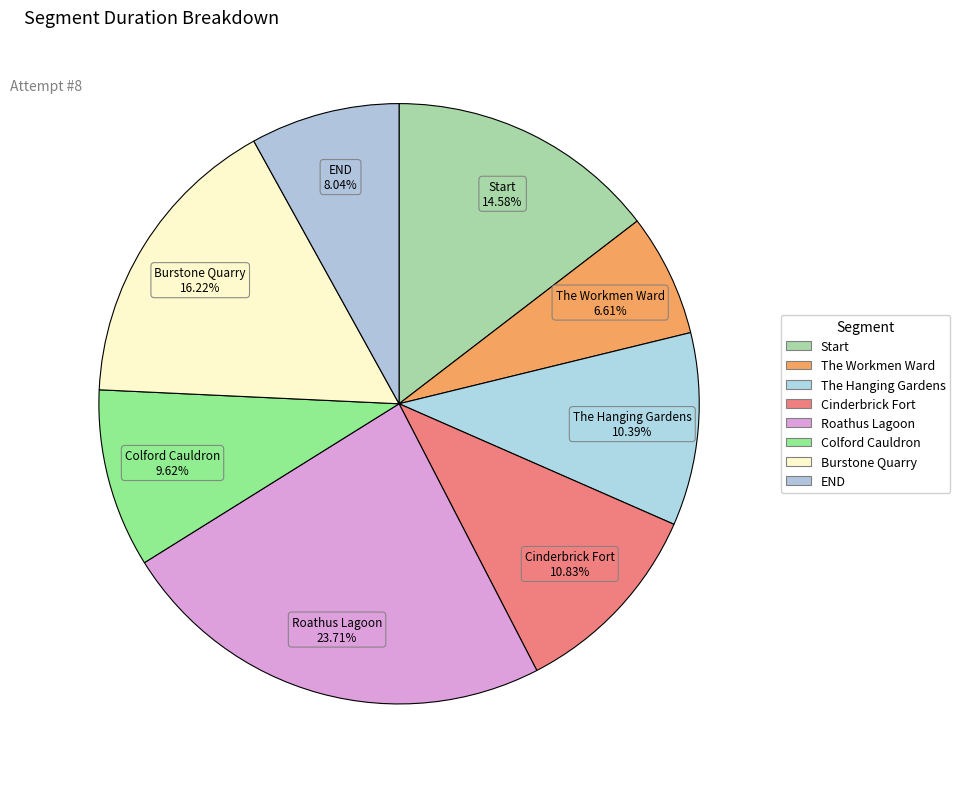

What is the total percentage of Roathus Lagoon and Start?

38.3%